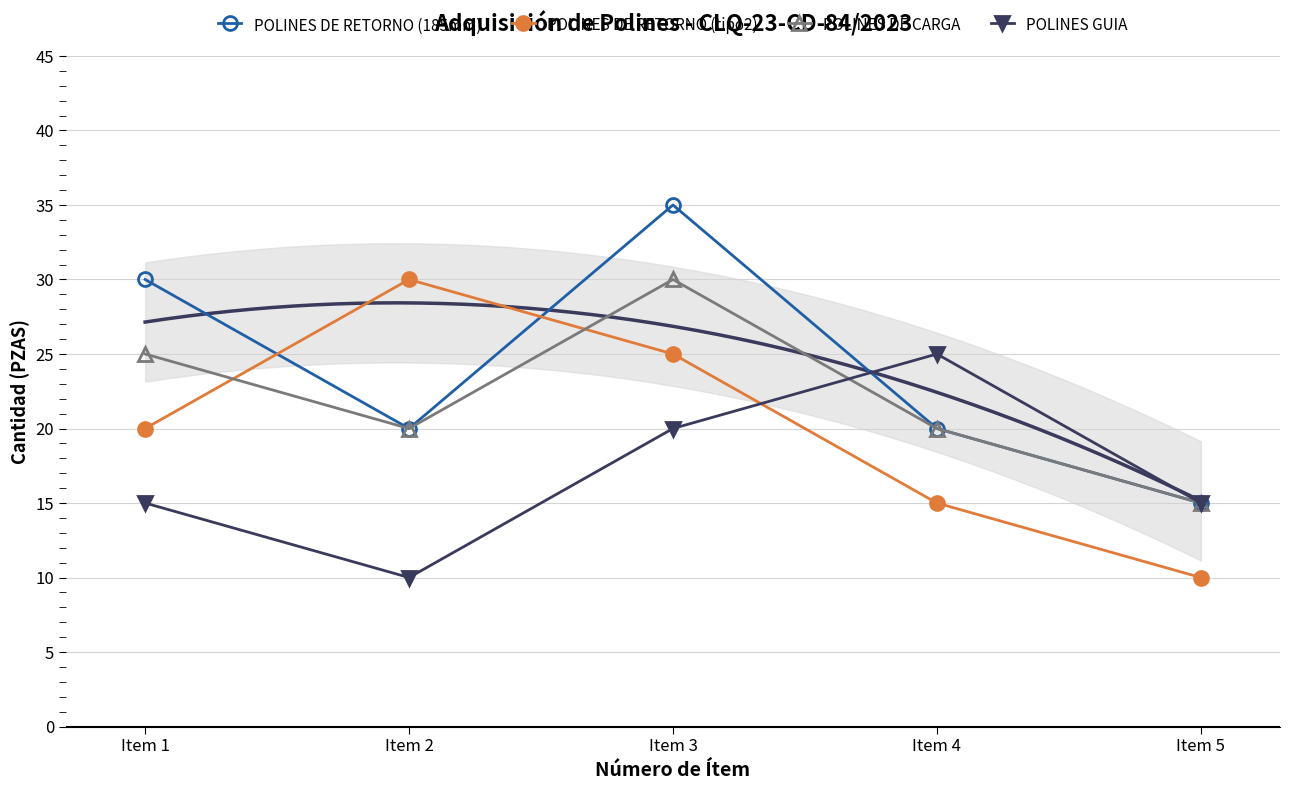

Which series has the widest spread of values?

POLINES DE RETORNO (185mm)